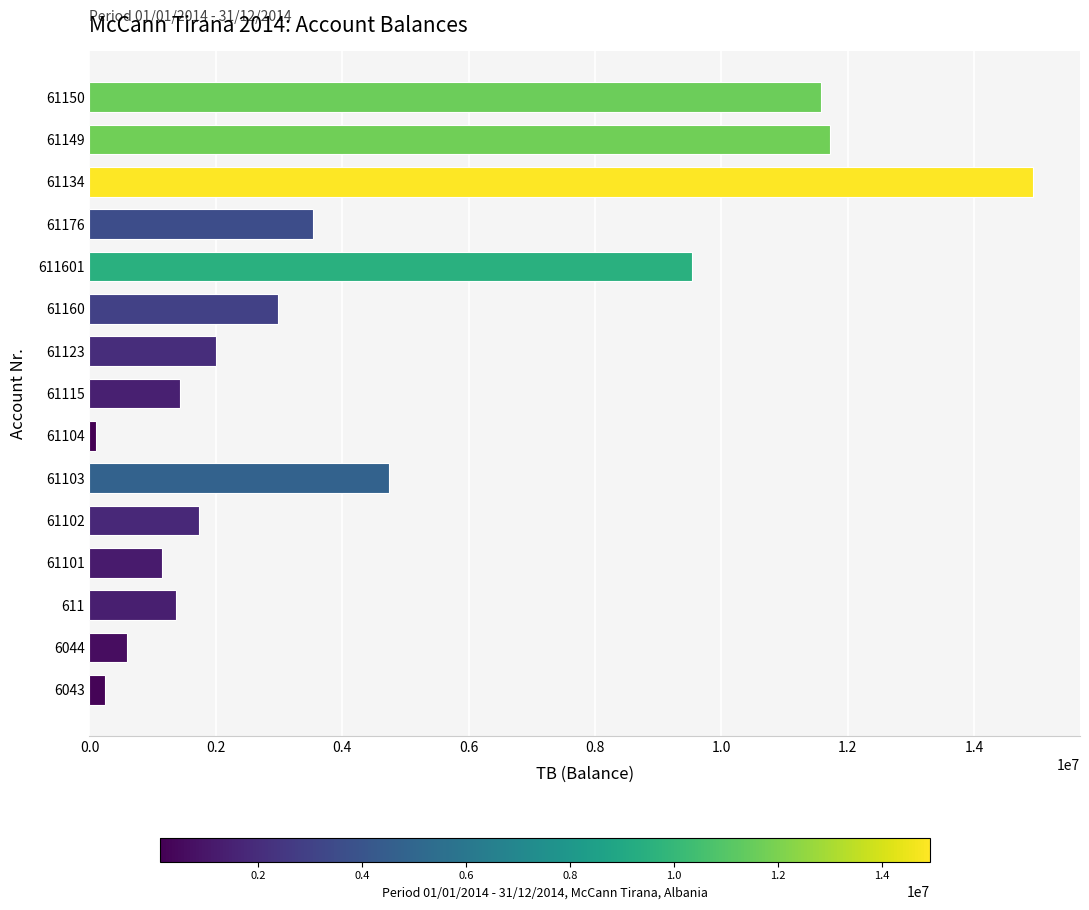

What is the change in value from 61176 to 61149?

+8176215.9